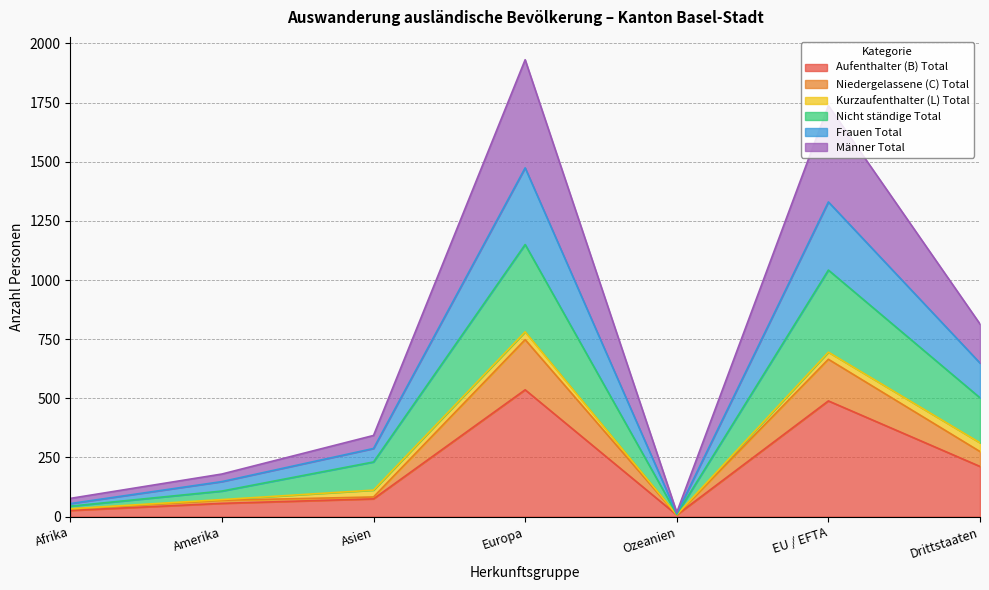

What is the label of the 1st point from the right?

Drittstaaten